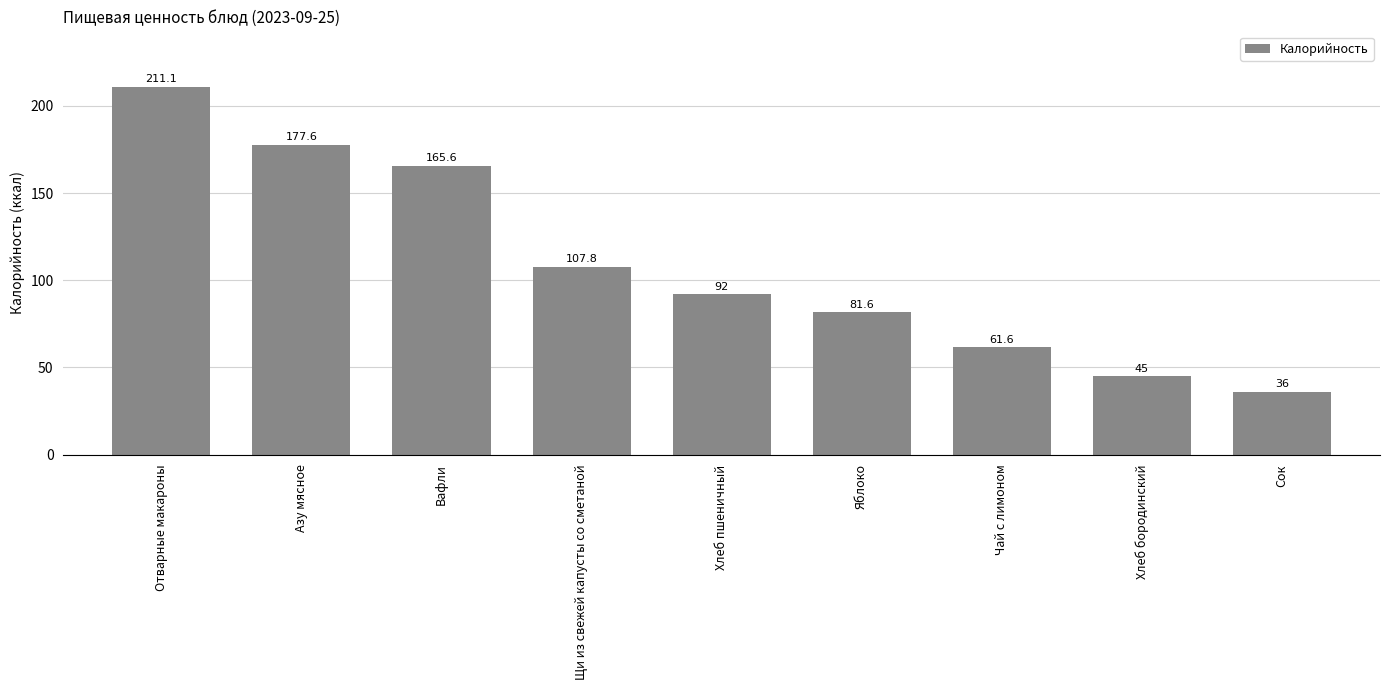

What is the label of the 2nd bar from the left?

Азу мясное